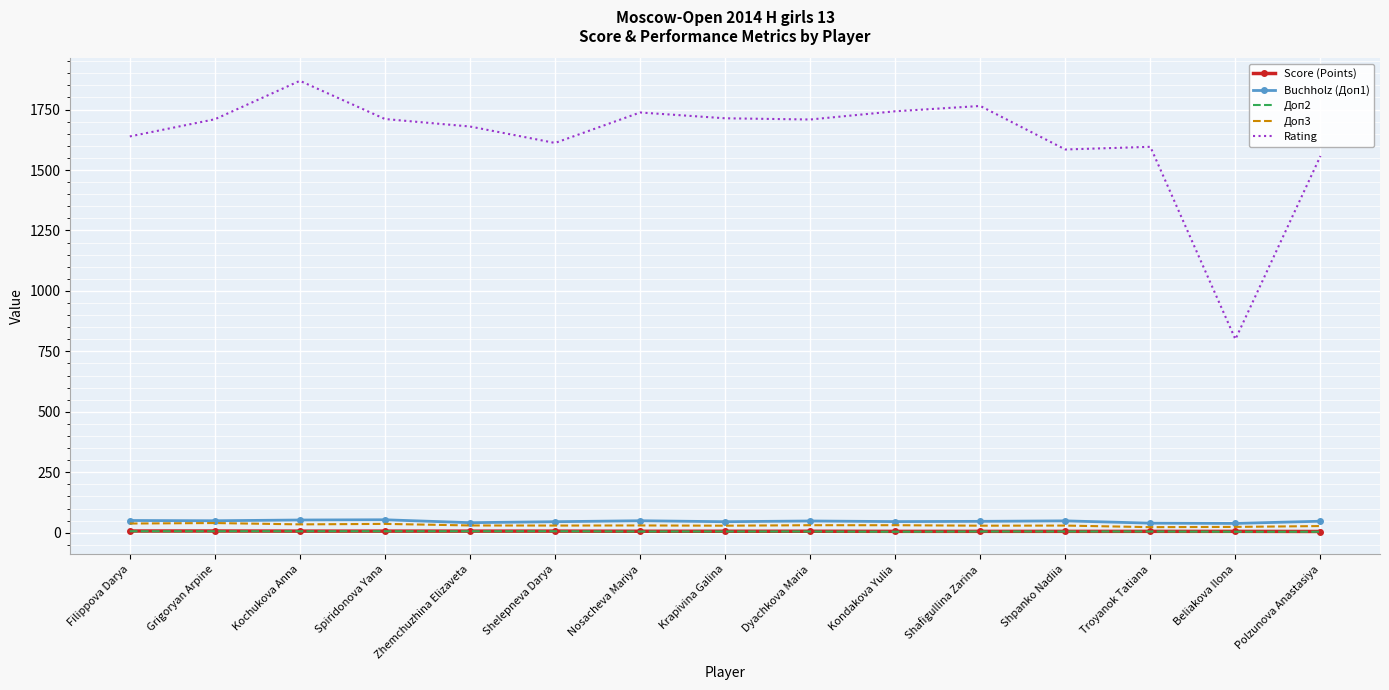

True or false: Rating has a value of 2593.7 at Kochukova Anna.

False